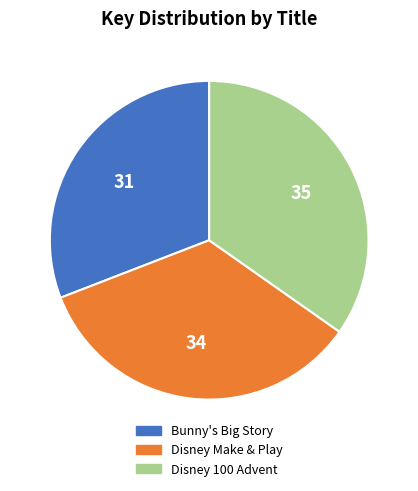

Is there a majority slice in this chart?

No